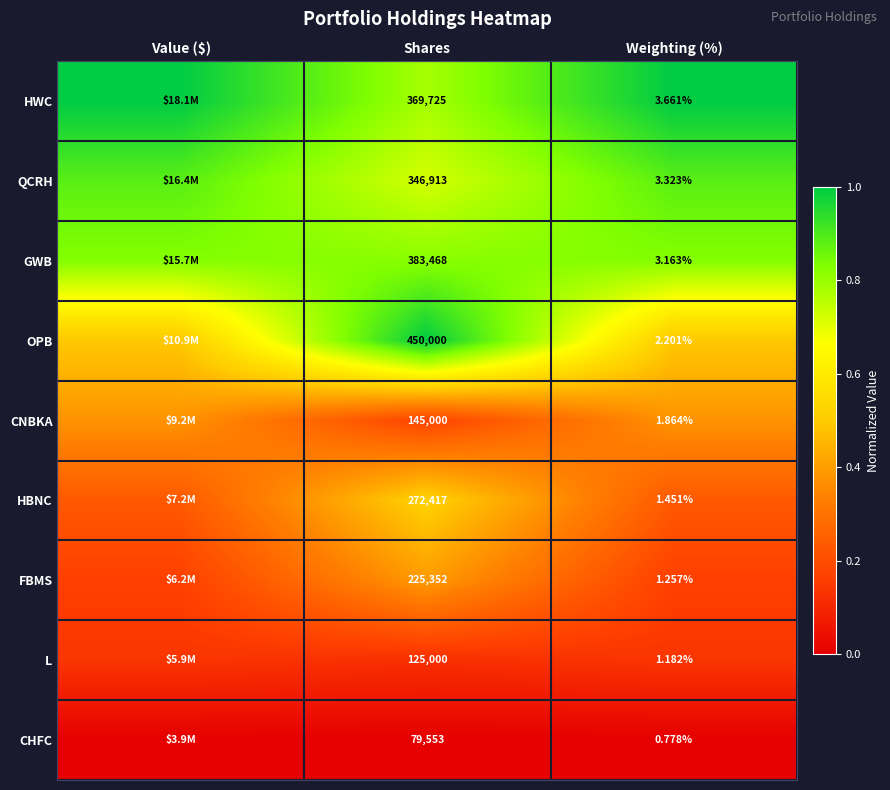

Rank the series at Weighting (%) from highest to lowest value.

HWC, QCRH, GWB, OPB, CNBKA, HBNC, FBMS, L, CHFC